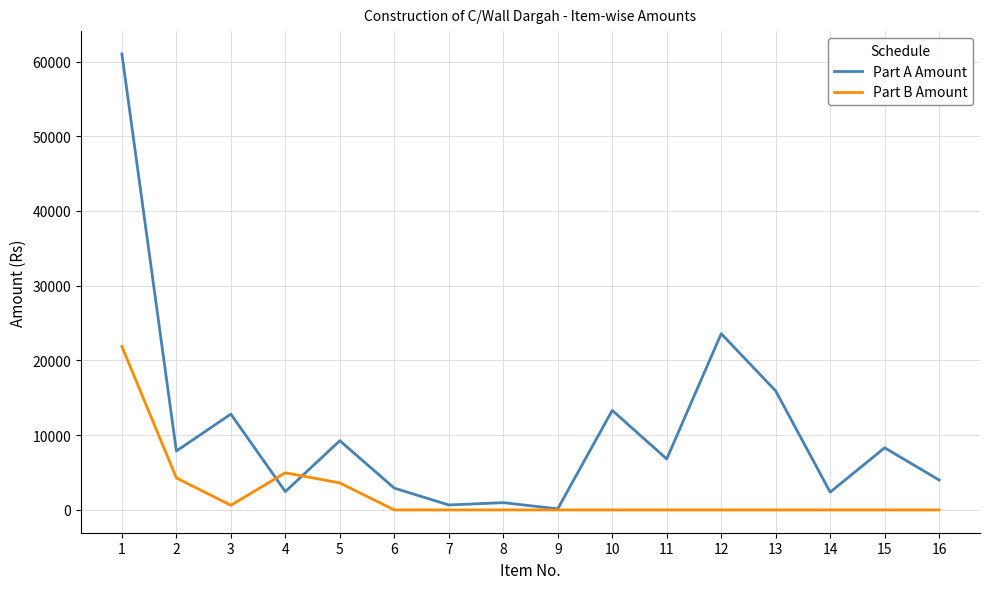

True or false: Part B Amount has a value of 4279.0 at 2.

True